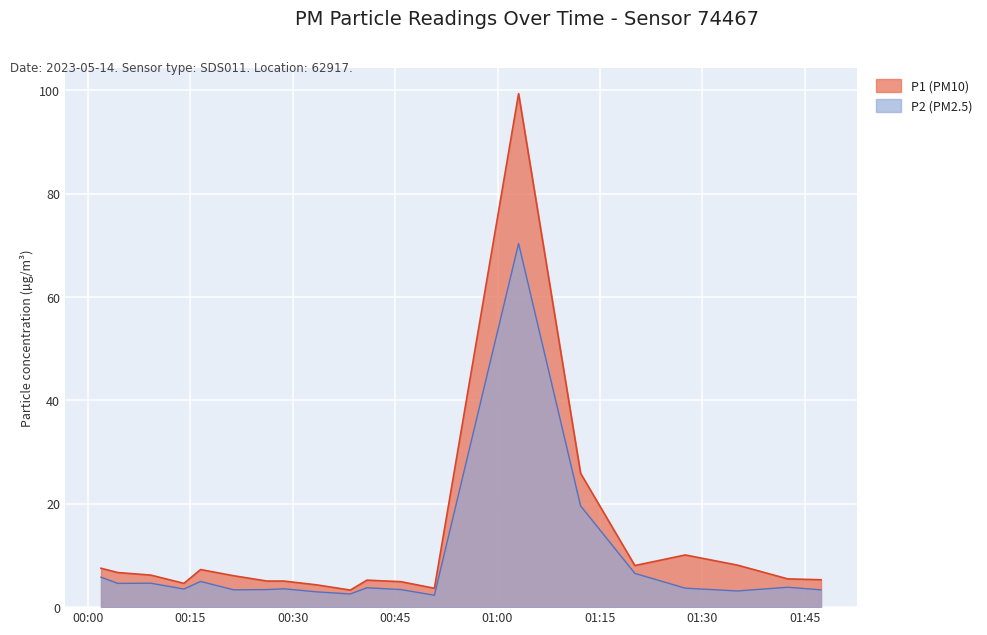

Reading left to right, list all the values displayed in this chart.

P1: 00:01=7.5	00:14=4.6	00:26=5.0	00:38=3.3	00:50=3.6	01:03=99.4	01:12=25.9	01:20=8.1	01:27=10.1	01:35=8.1	01:42=5.5	01:47=5.3	00:04=6.7	00:09=6.2	00:16=7.3	00:21=6.1	00:28=5.0	00:33=4.3	00:40=5.2	00:45=4.9
P2: 00:01=5.8	00:14=3.5	00:26=3.4	00:38=2.5	00:50=2.3	01:03=70.4	01:12=19.6	01:20=6.5	01:27=3.7	01:35=3.1	01:42=3.9	01:47=3.4	00:04=4.6	00:09=4.6	00:16=5.0	00:21=3.4	00:28=3.5	00:33=3.0	00:40=3.8	00:45=3.4